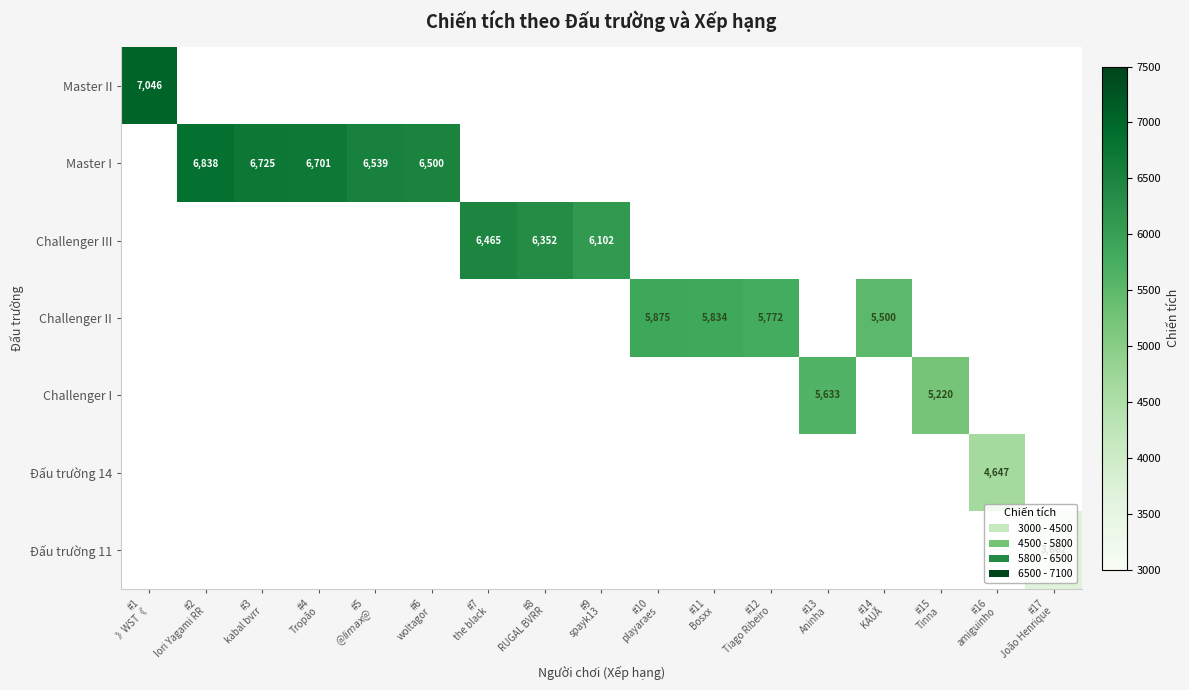

At which category is the sum across all series the highest?

#1
》WST《